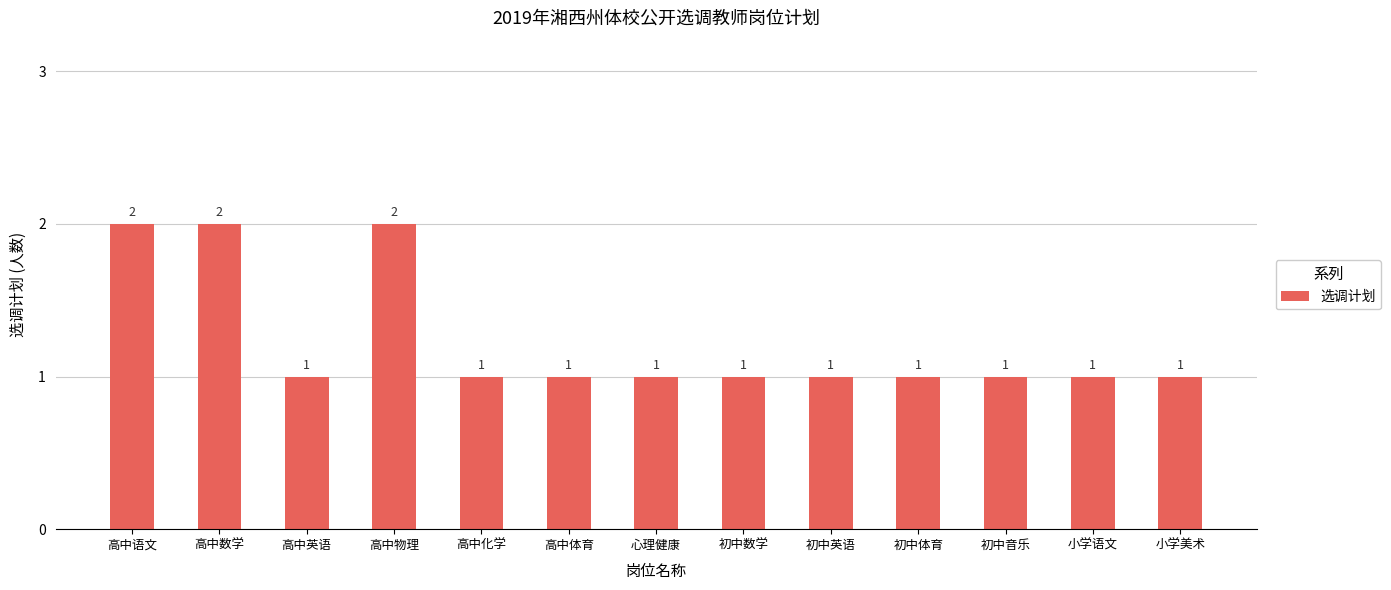

What is the greatest value displayed?

2